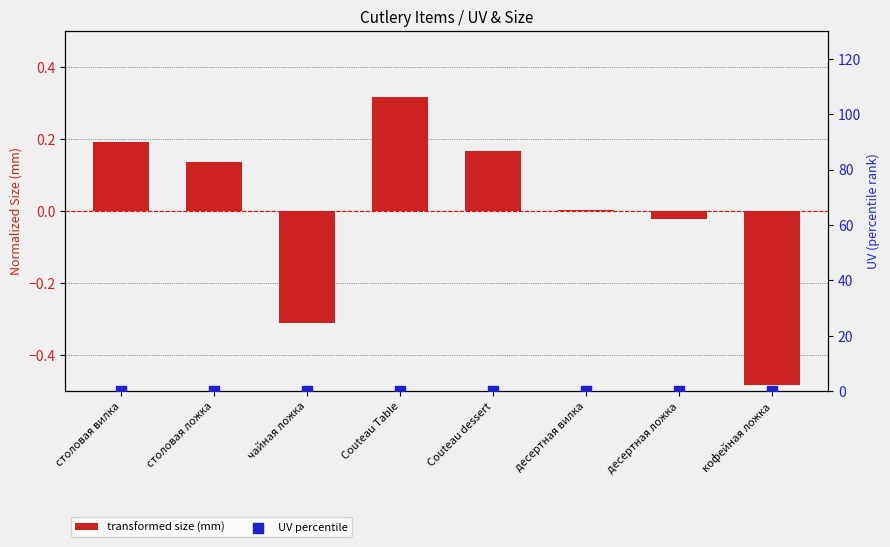

Which series has the widest spread of Y values?

transformed size (mm)